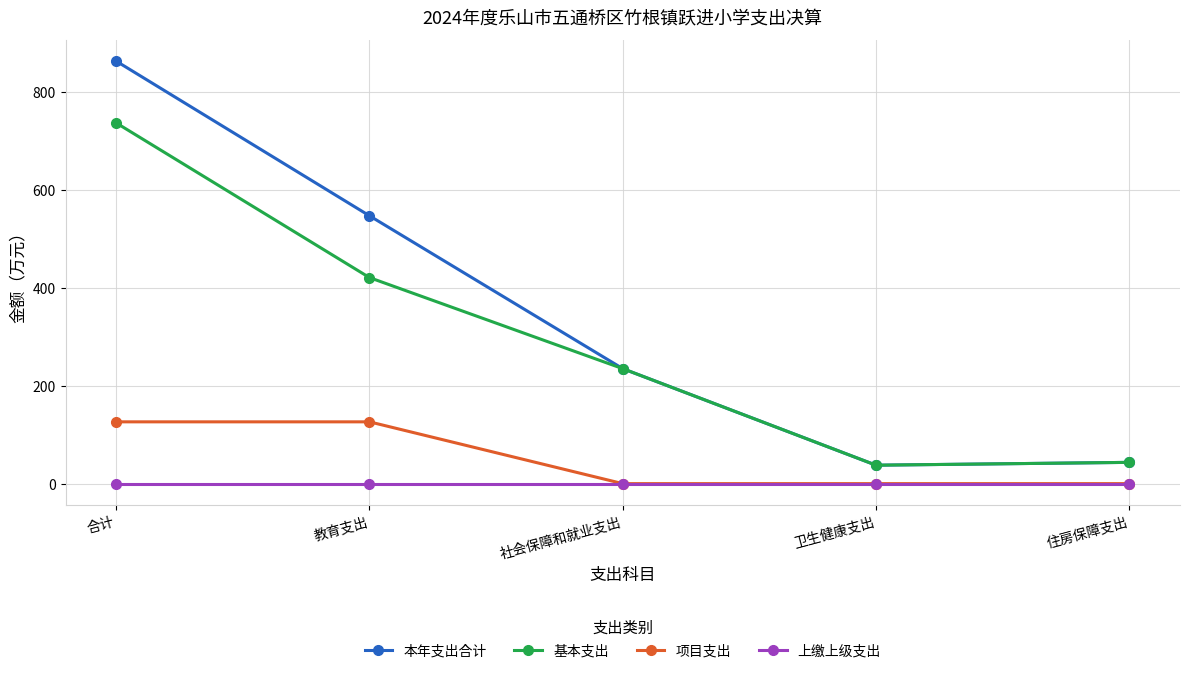

How many series are shown in this chart?

4